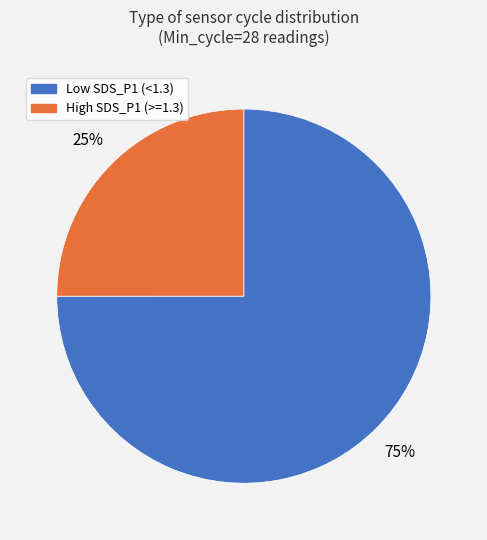

Does any single category account for the majority?

Yes